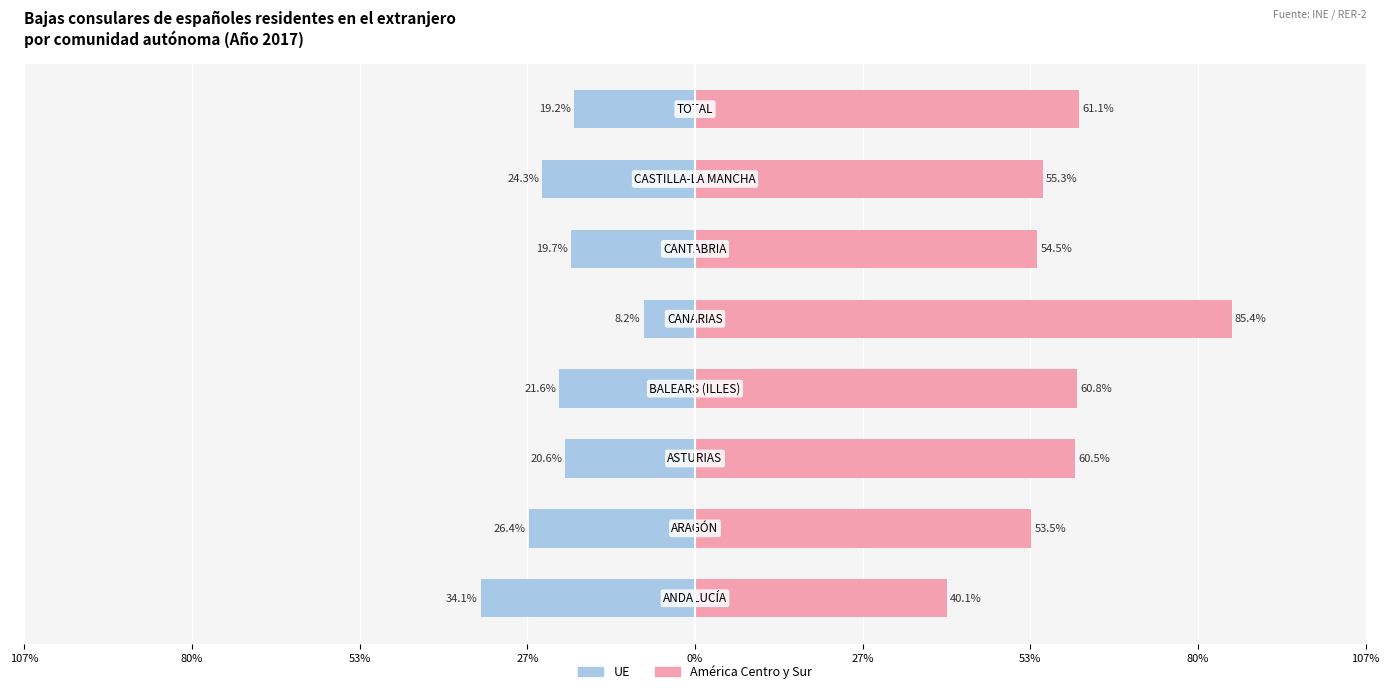

What are all the series names shown in the legend?

UE, América Centro y Sur